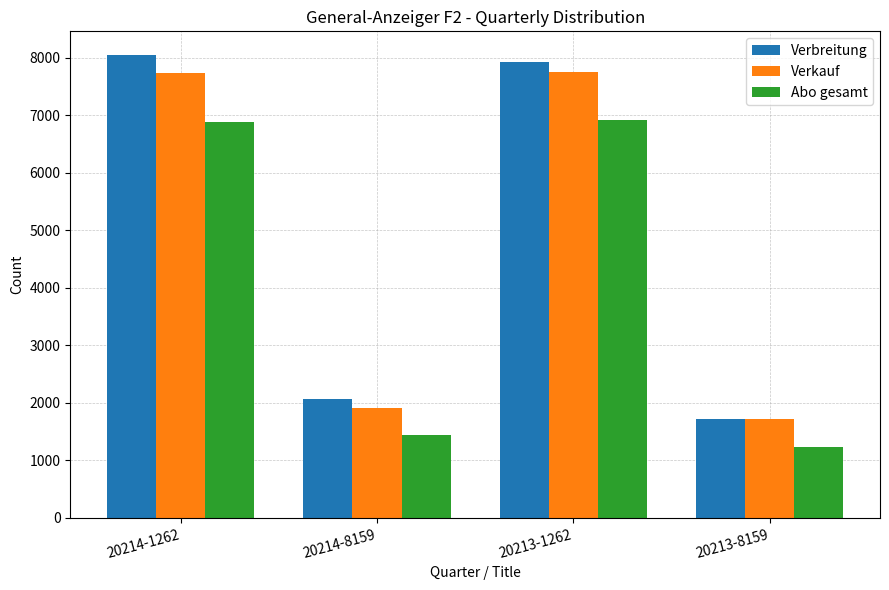

How many data points in Verkauf are less than 7732?

2